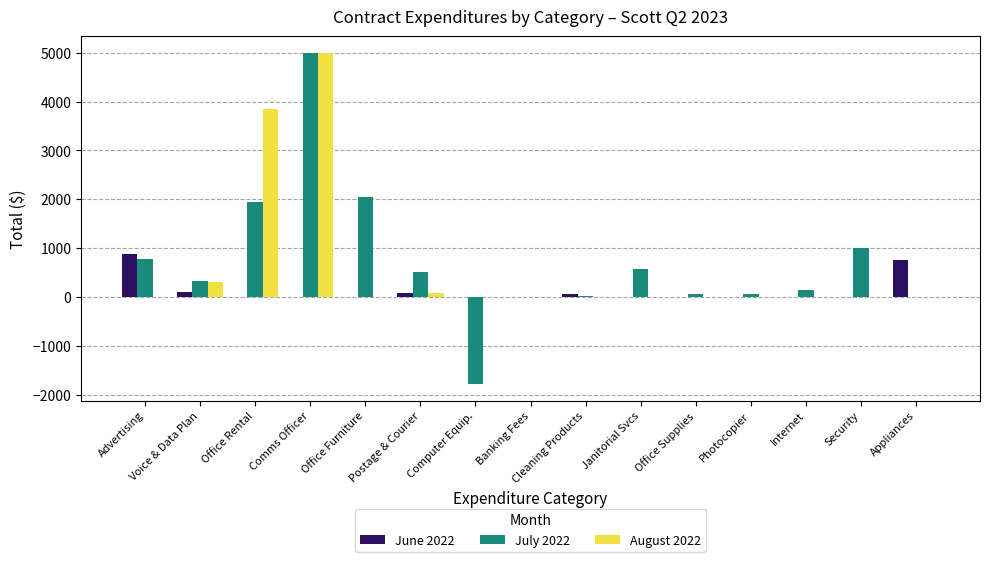

The value of June 2022 at Office Rental is 484.4. True or false?

False